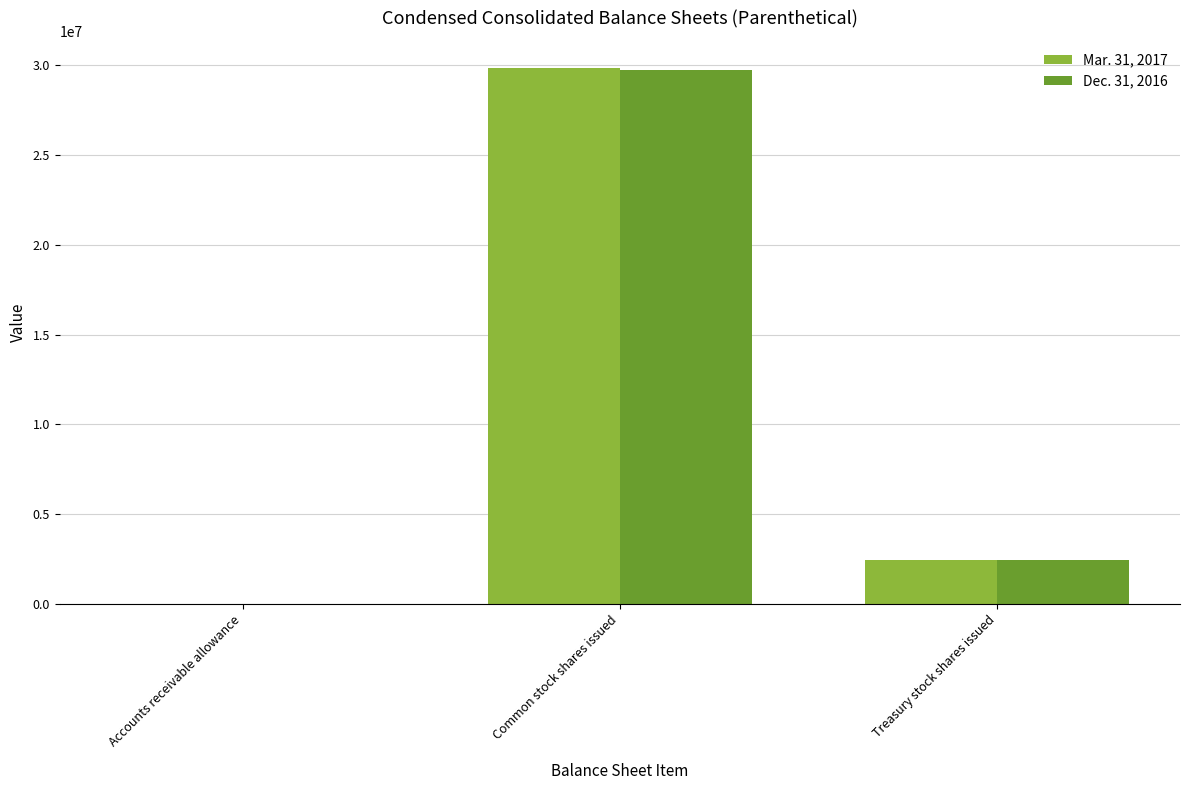

True or false: Dec. 31, 2016 has a value of 2430897 at Treasury stock shares issued.

True